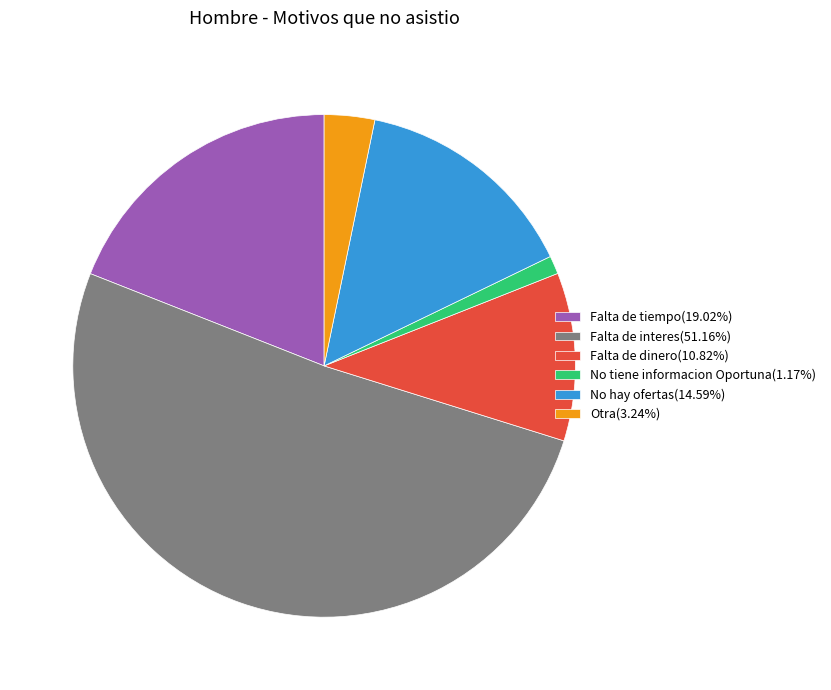

How many segments does this pie chart have?

6